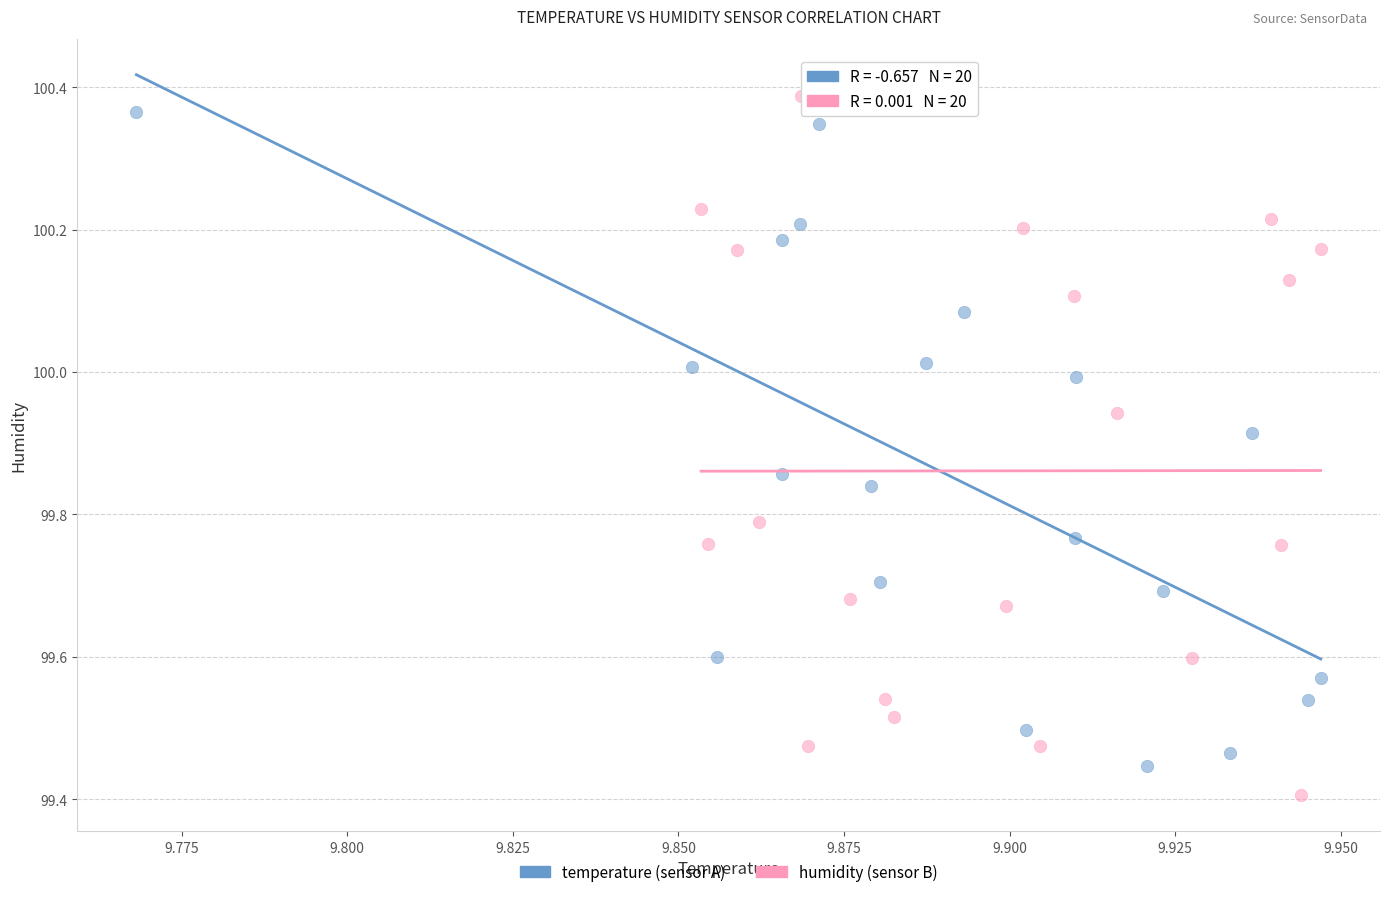

Which series has the largest Y range (max minus min)?

humidity (sensor B)